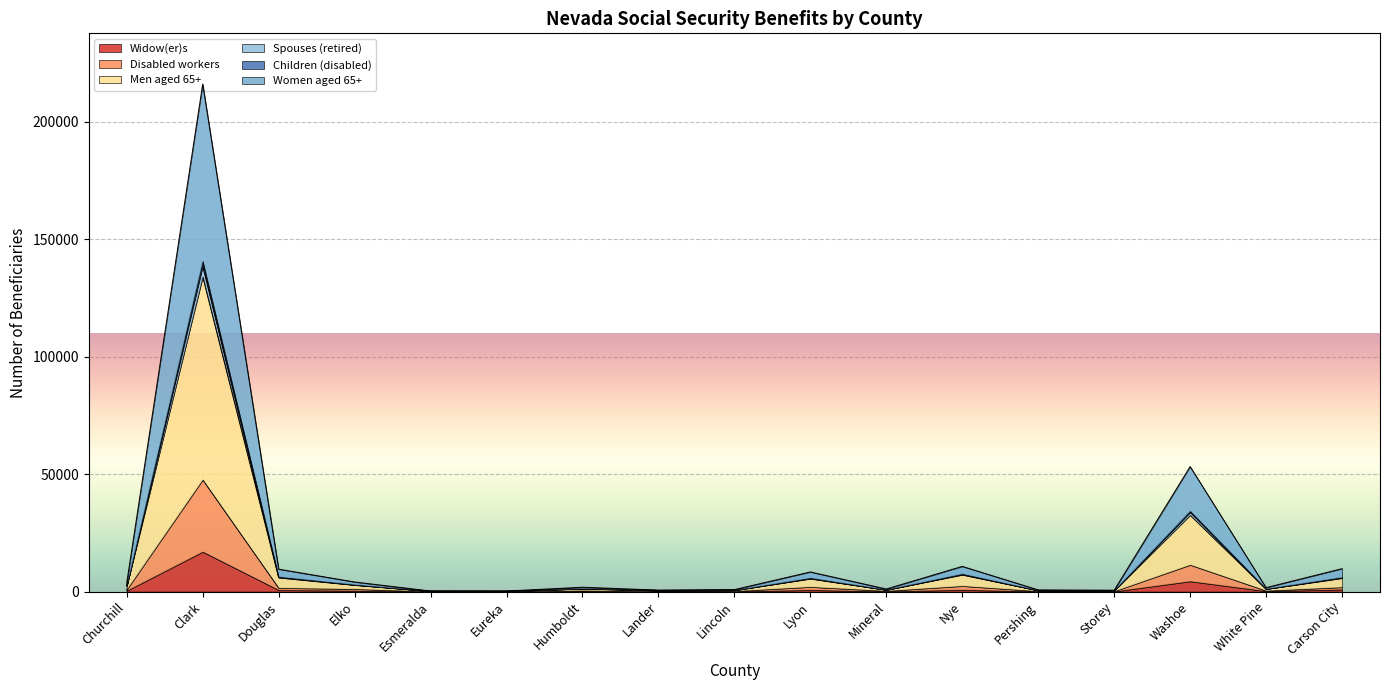

What is the sum of the Women aged 65+ values at Lander and Eureka?

639